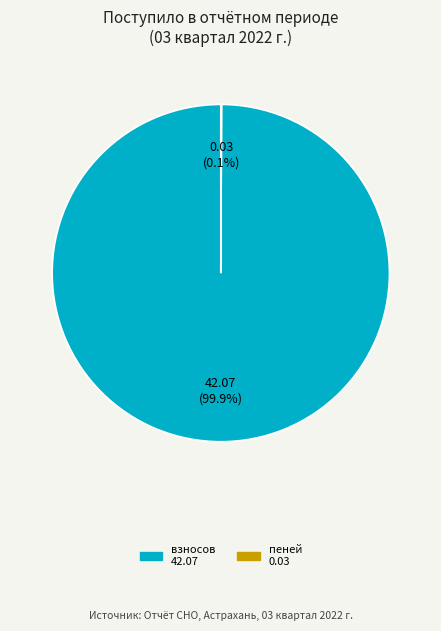

Does any single category account for the majority?

Yes